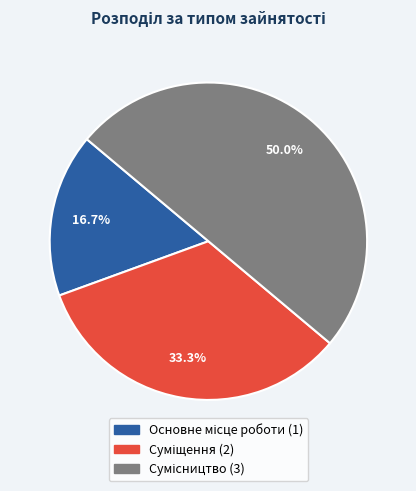

What portion of the pie excludes Сумісництво?

50.0%